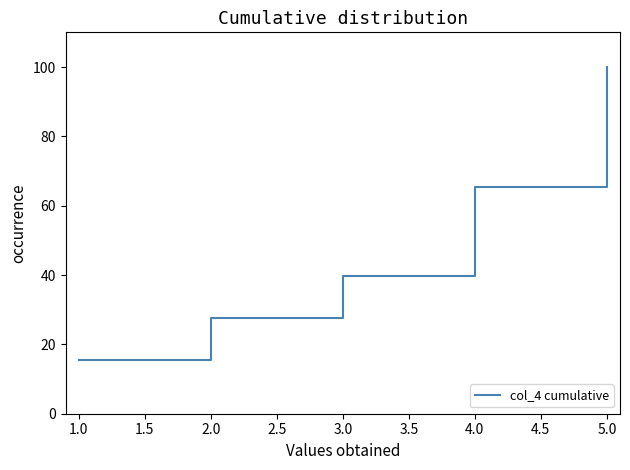

Where is the data nearest to the value 57?

4.0